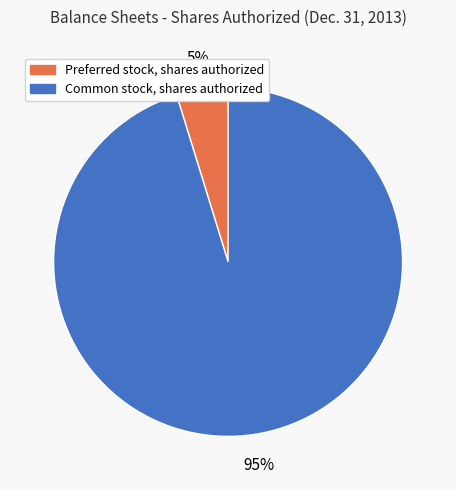

Is it true that Common stock, shares authorized is 95% of the pie?

True